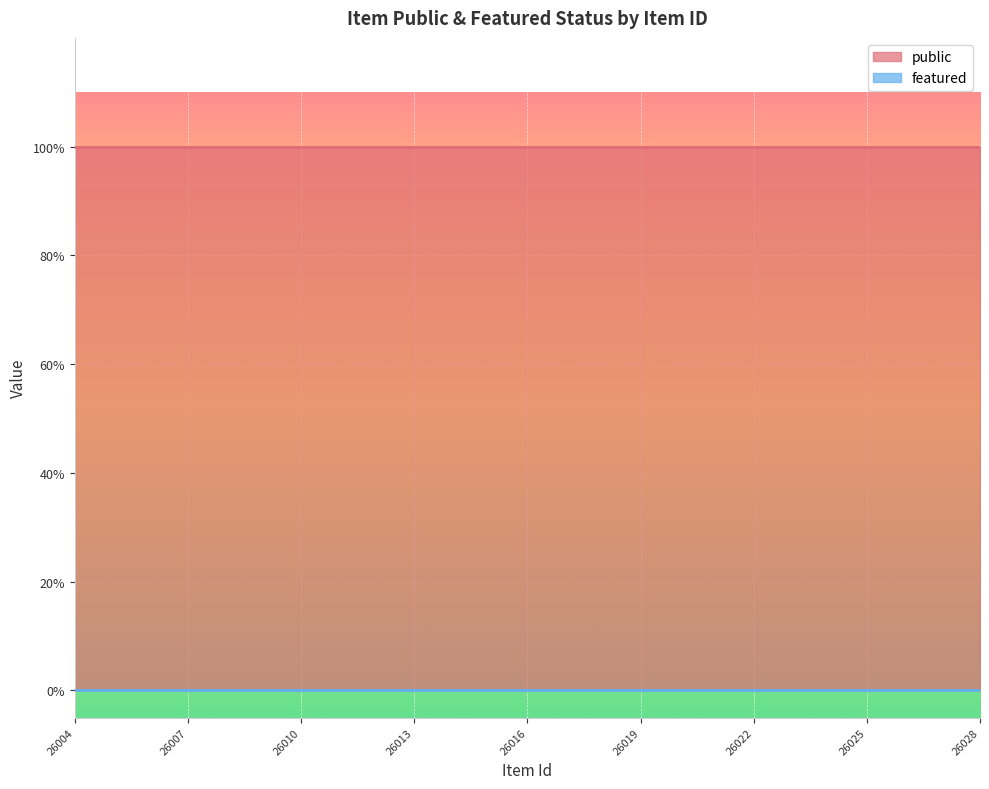

Which series has the largest total across all categories?

public